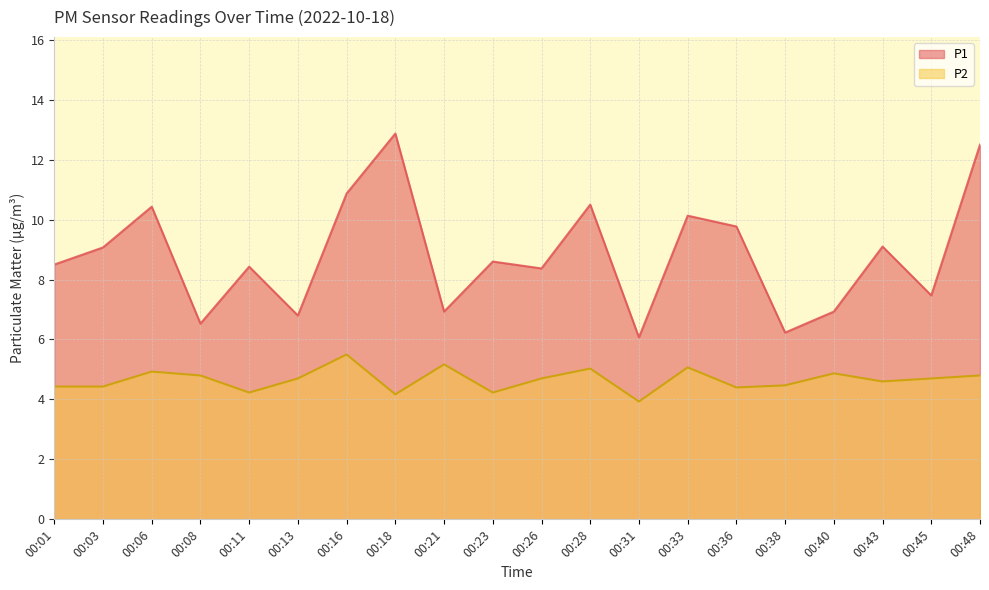

Read the P1 value at 00:08.

6.5